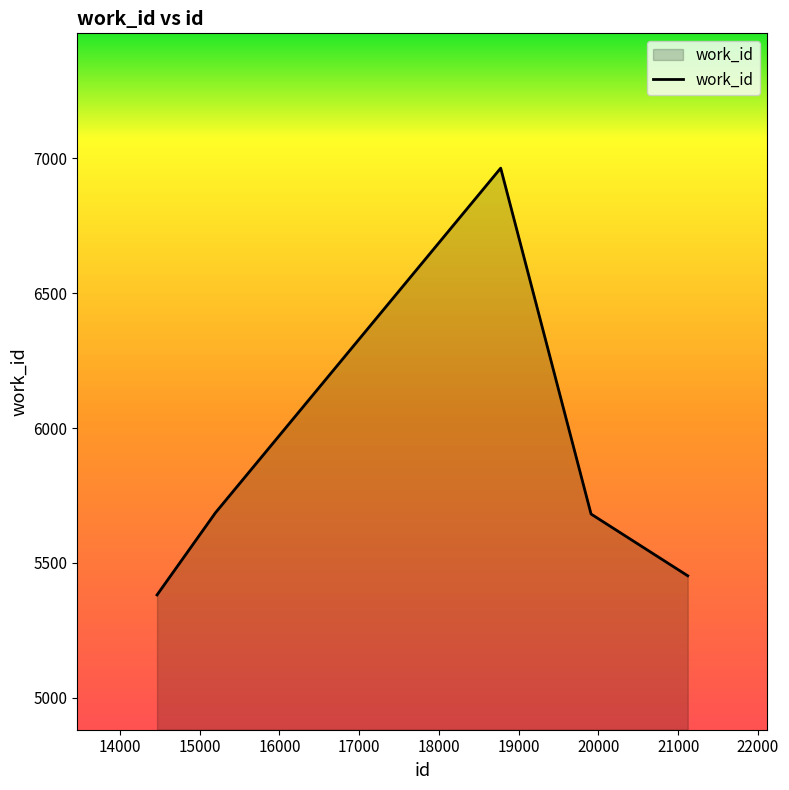

How many interior local peaks (higher than both neighbors) does the data have?

1